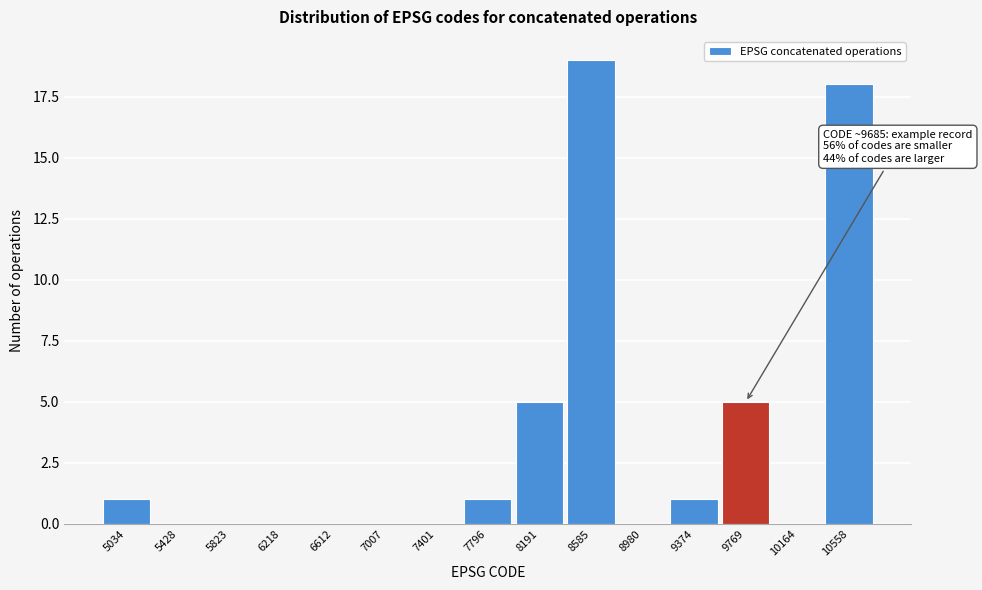

Over which range of the x-axis is the bar tallest?

8400 to 8800